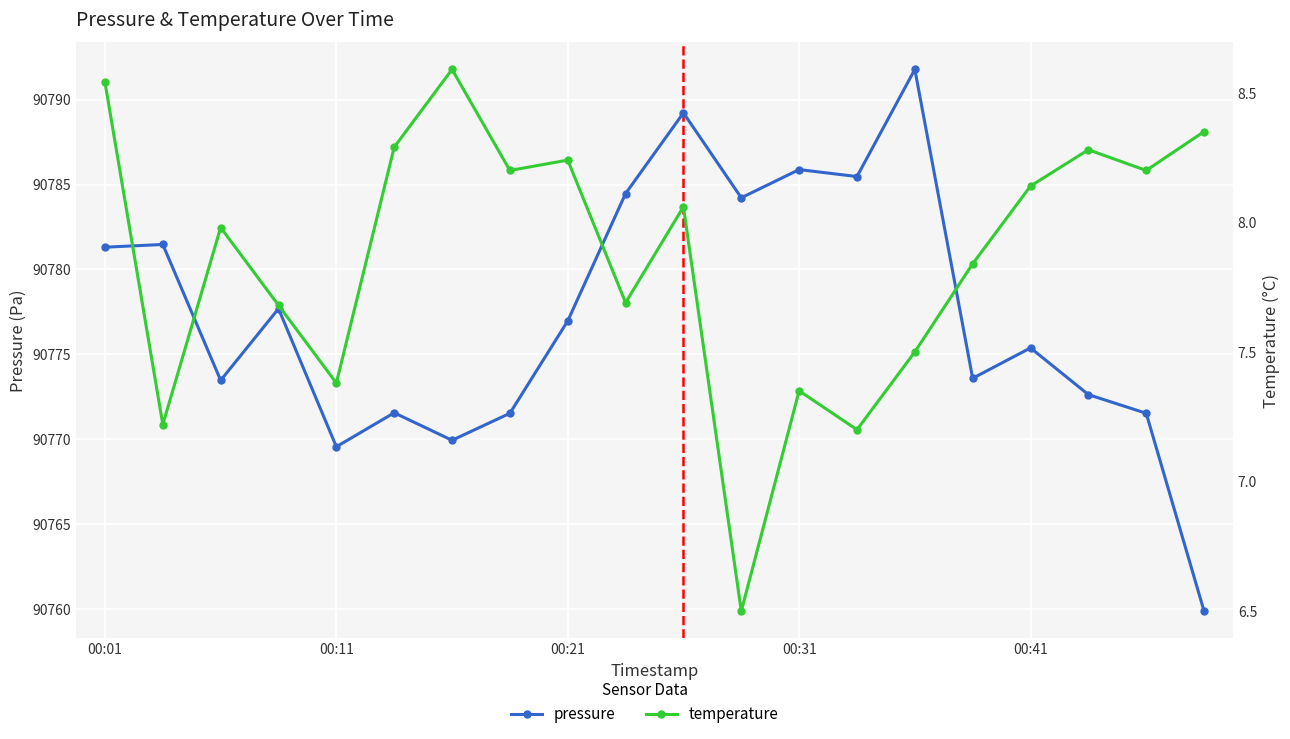

At 11, list the series in order from smallest to largest.

temperature, pressure